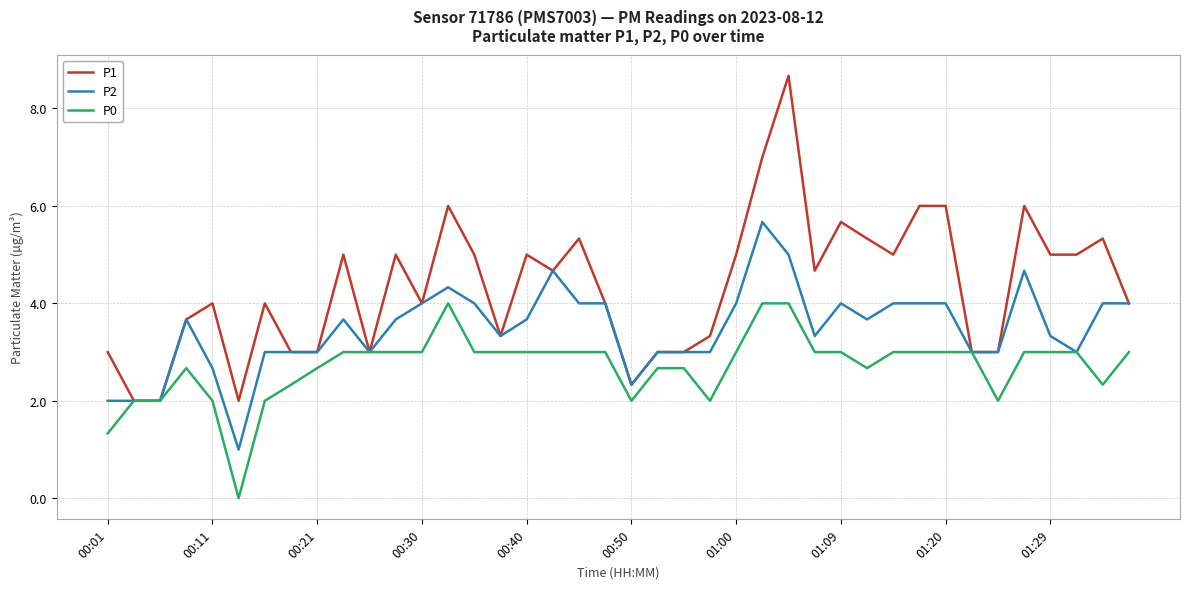

List the series in order of their peak value, highest first.

P1, P2, P0